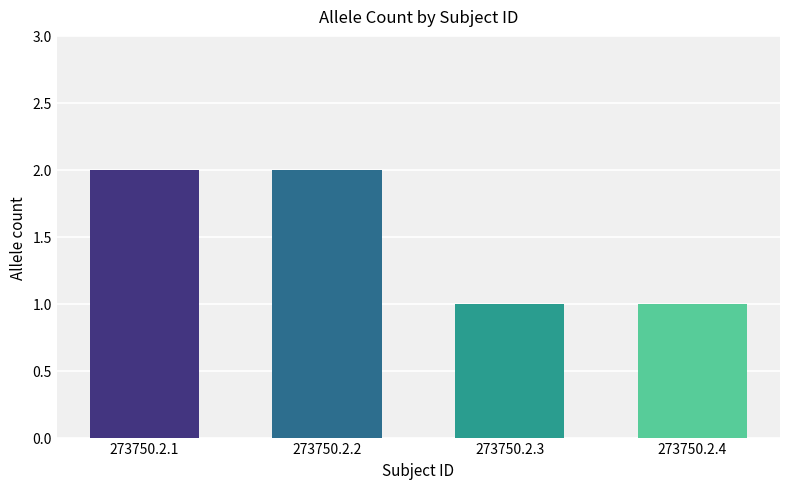

Where is the data nearest to the value 1?

273750.2.3